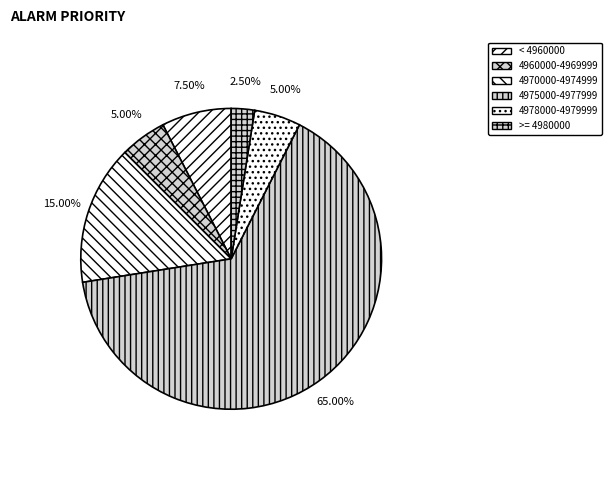

How many segments does this pie chart have?

6